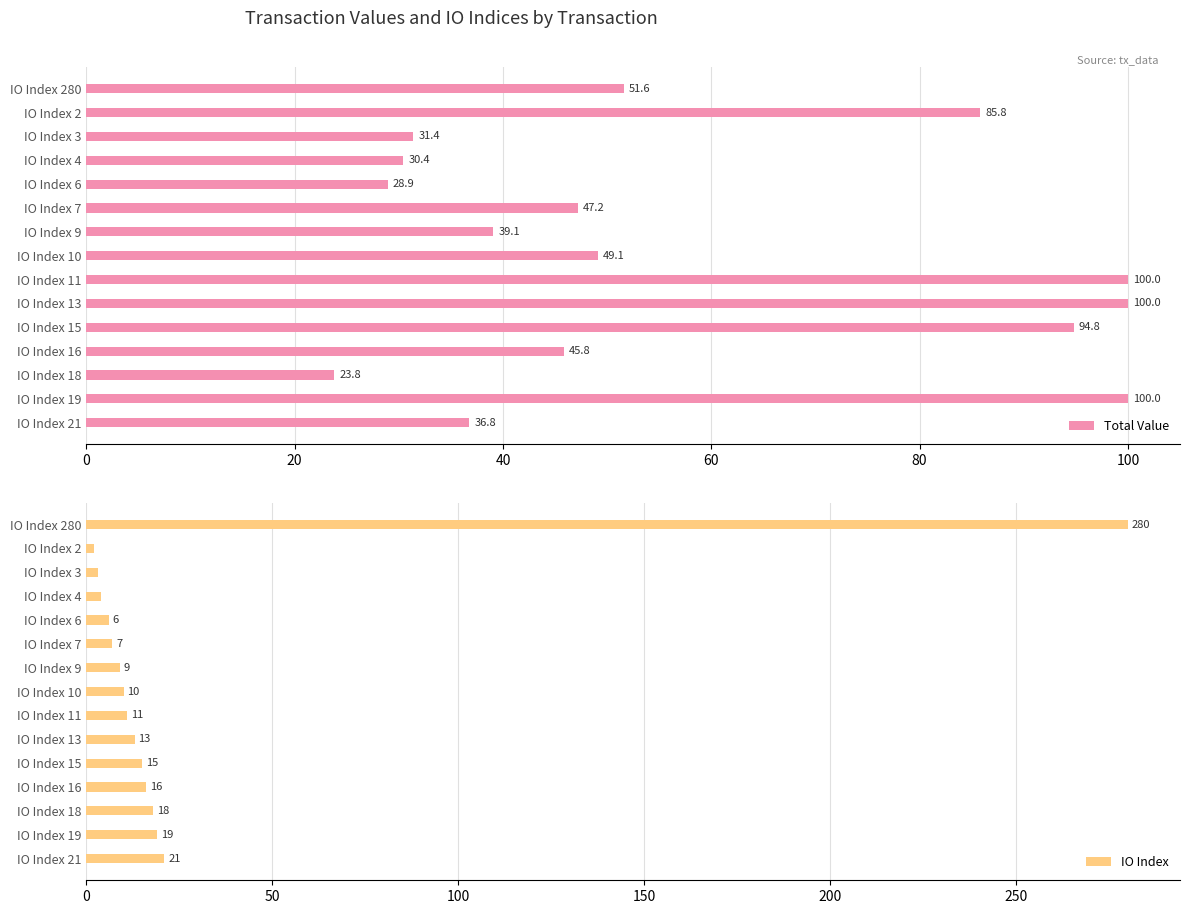

Rank the series by their maximum value, from highest to lowest.

IO Index, Total Value